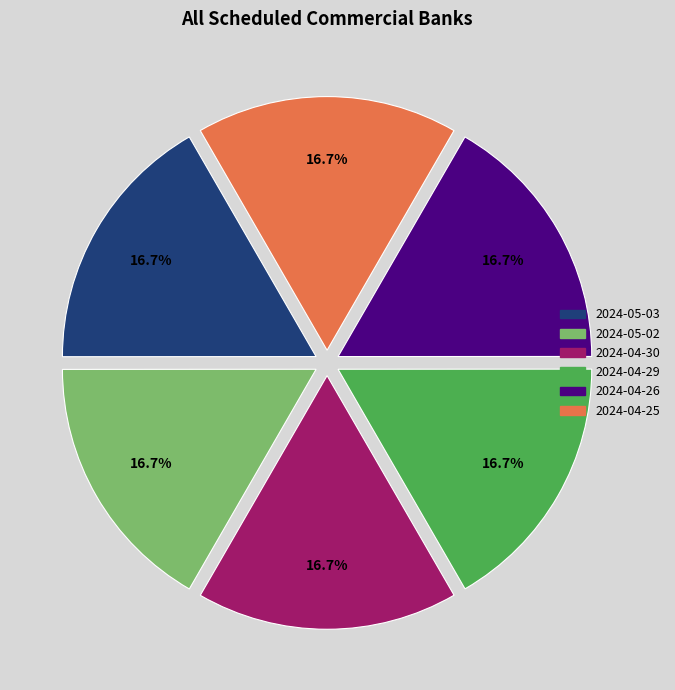

What is the ratio of the value at 2024-05-03 to the value at 2024-05-02?

1.0